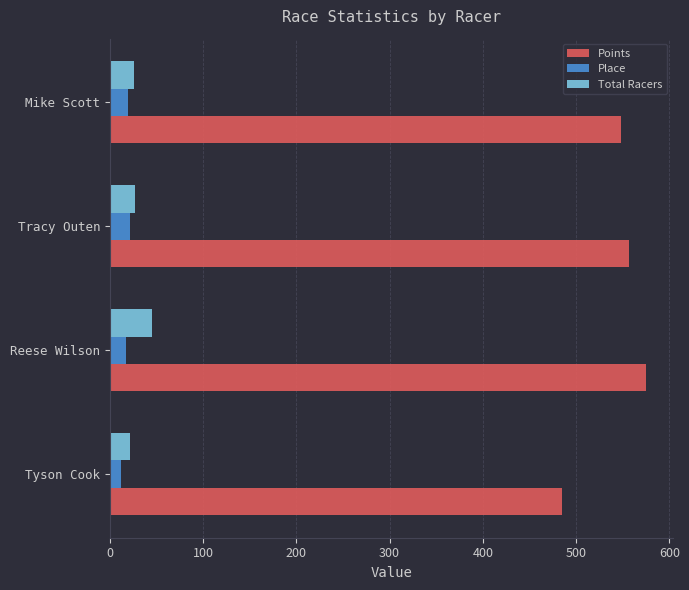

What are all the series names shown in the legend?

Points, Place, Total Racers